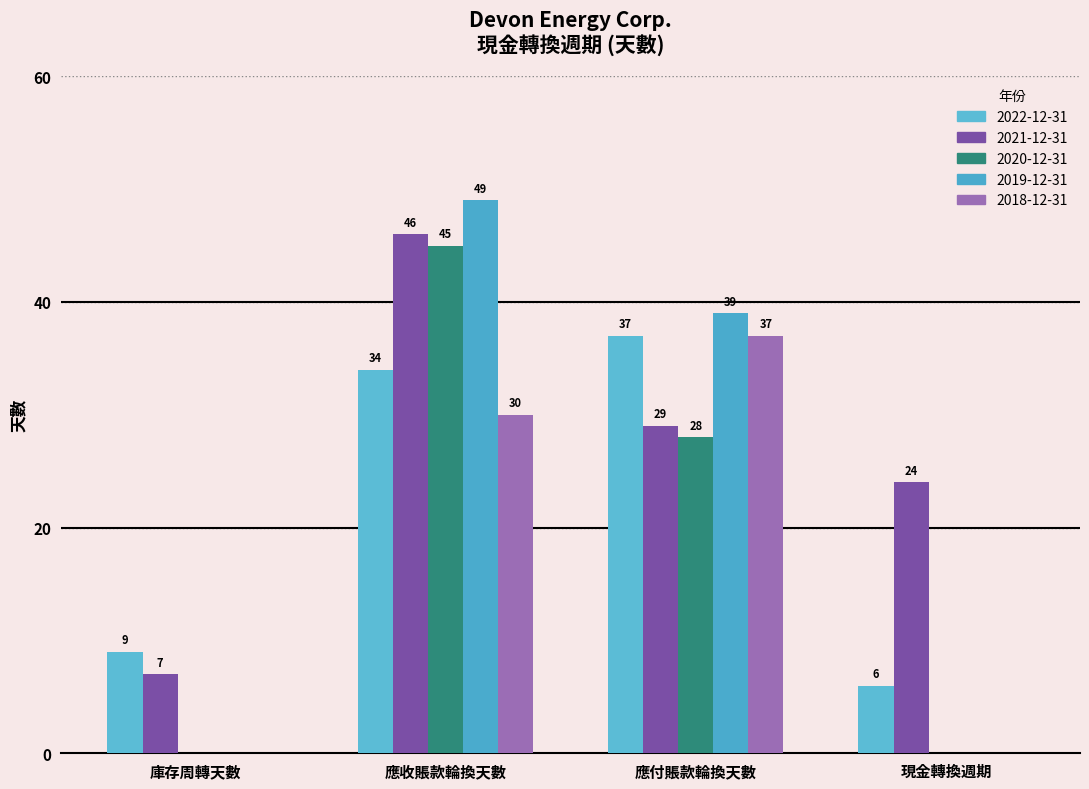

What is the spread (max minus min) of values at 應付賬款輪換天數?

11